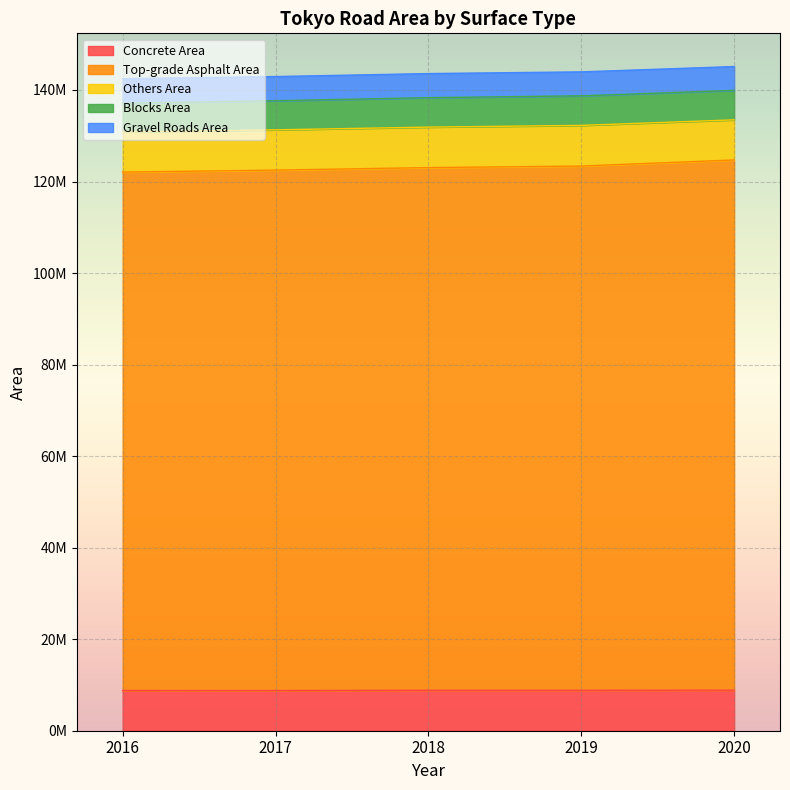

How many values in the Concrete Area series are below 8841011?

2